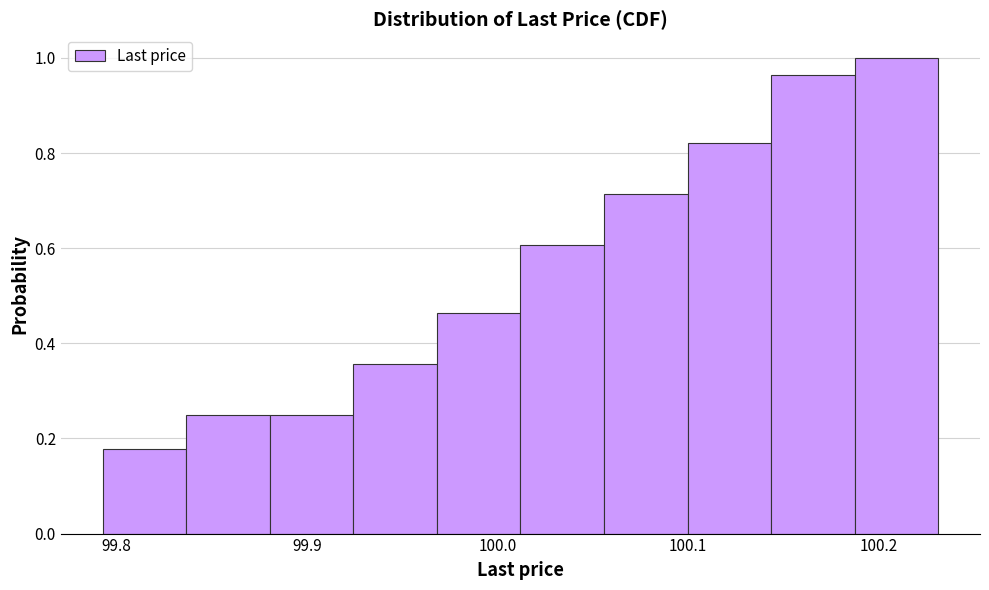

Reading left to right, transcribe this chart: for each bar, give the range it covers on the x-axis and its height. Neither the bar edges nor the heights are printed on the chart, so give them approximately, as read against the axes.

99.79 to 99.84: 0.18
99.84 to 99.88: 0.26
99.88 to 99.92: 0.26
99.92 to 99.97: 0.36
99.97 to 100.01: 0.46
100.01 to 100.06: 0.60
100.06 to 100.10: 0.72
100.10 to 100.14: 0.82
100.14 to 100.19: 0.96
100.19 to 100.23: 1.00